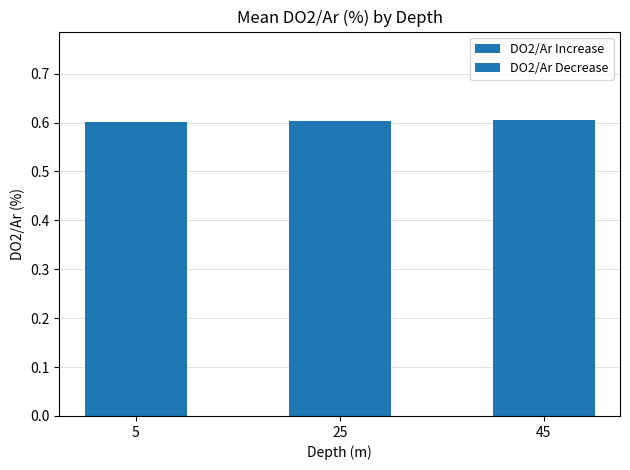

How many categories are shown in the chart?

3